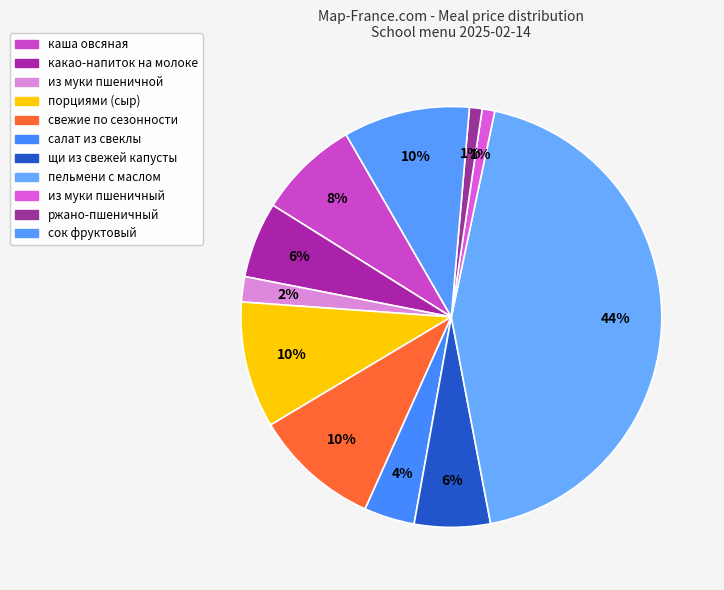

Between порциями (сыр) and пельмени с маслом, which is larger?

пельмени с маслом